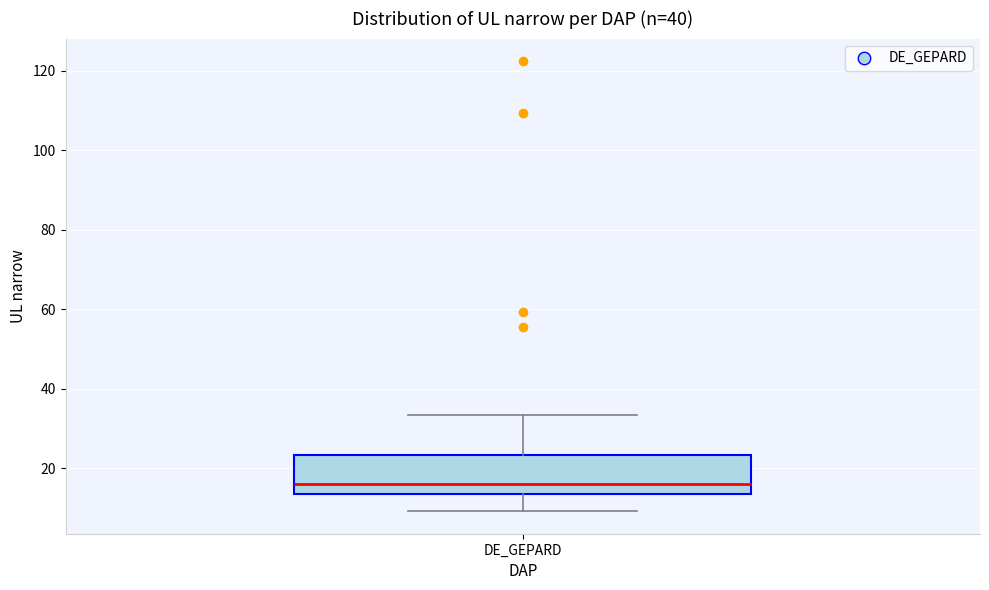

Transcribe this box plot: give where the median line is, the range the box spans, and where the two whiskers end, as read against the y-axis. The values are not printed on the chart, so give them approximately, as read against the axis.

median 16, box 14 to 24, whiskers 10 to 34